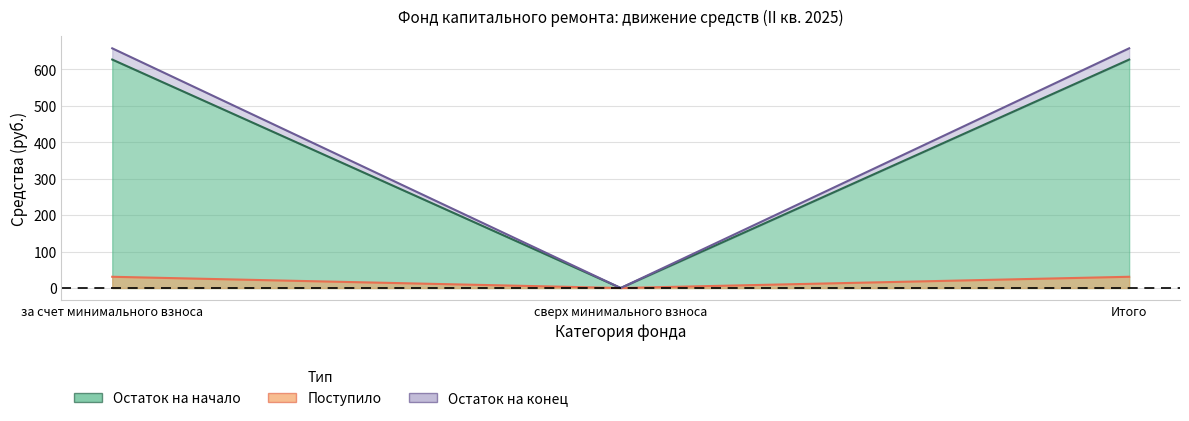

Reading left to right, list all the values displayed in this chart.

Остаток на начало: 627.3	0.0	627.3
Поступило всего: 658.1	0.0	658.1
Взносов: 30.9	0.0	30.9